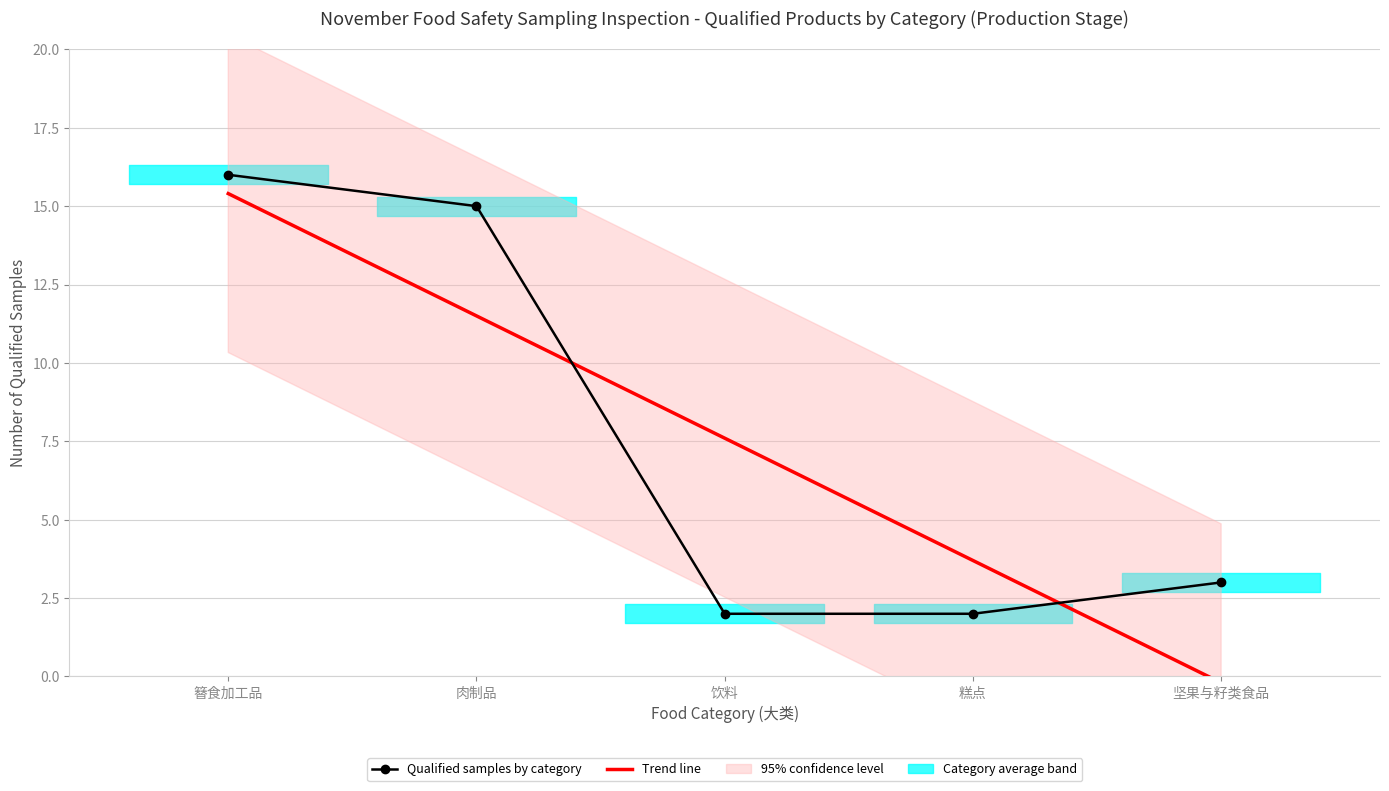

Between 坚果与籽类食品 and 肉制品, which is larger?

肉制品